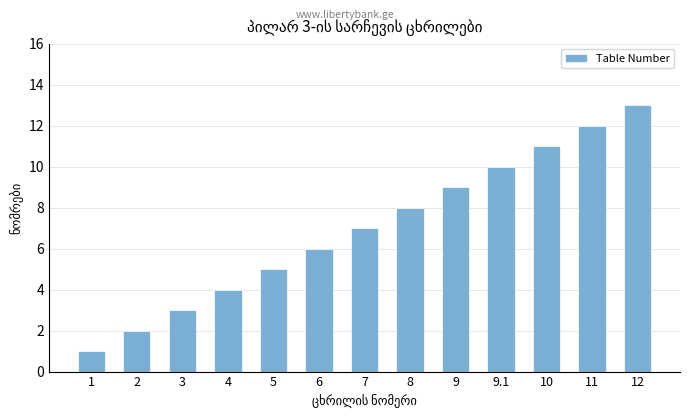

List the labels in order of value, largest first.

12, 11, 10, 9.1, 9, 8, 7, 6, 5, 4, 3, 2, 1